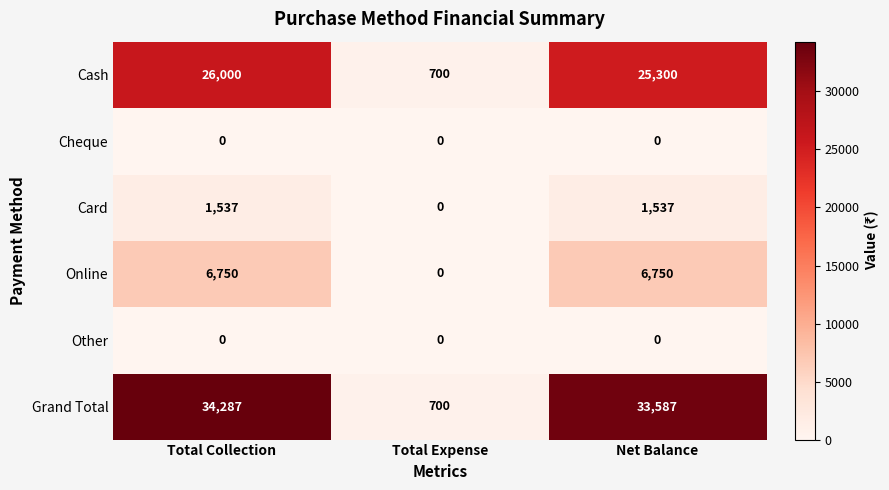

What is the total value across all series at Total Expense?

1400